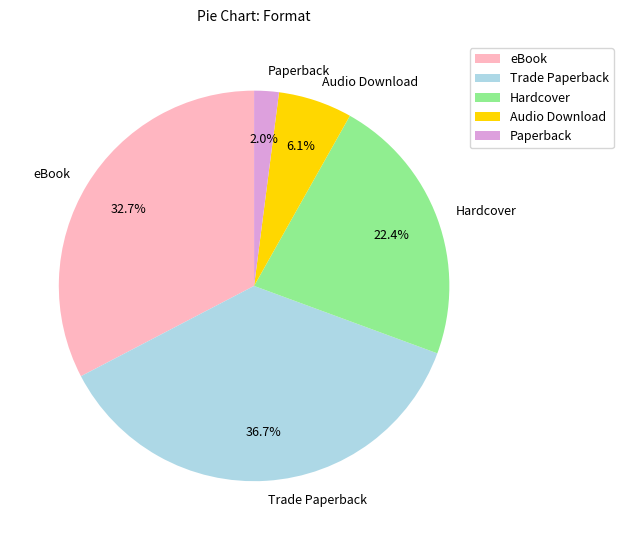

To the nearest percent, what is the difference between the eBook and Hardcover slice percentages?

10%